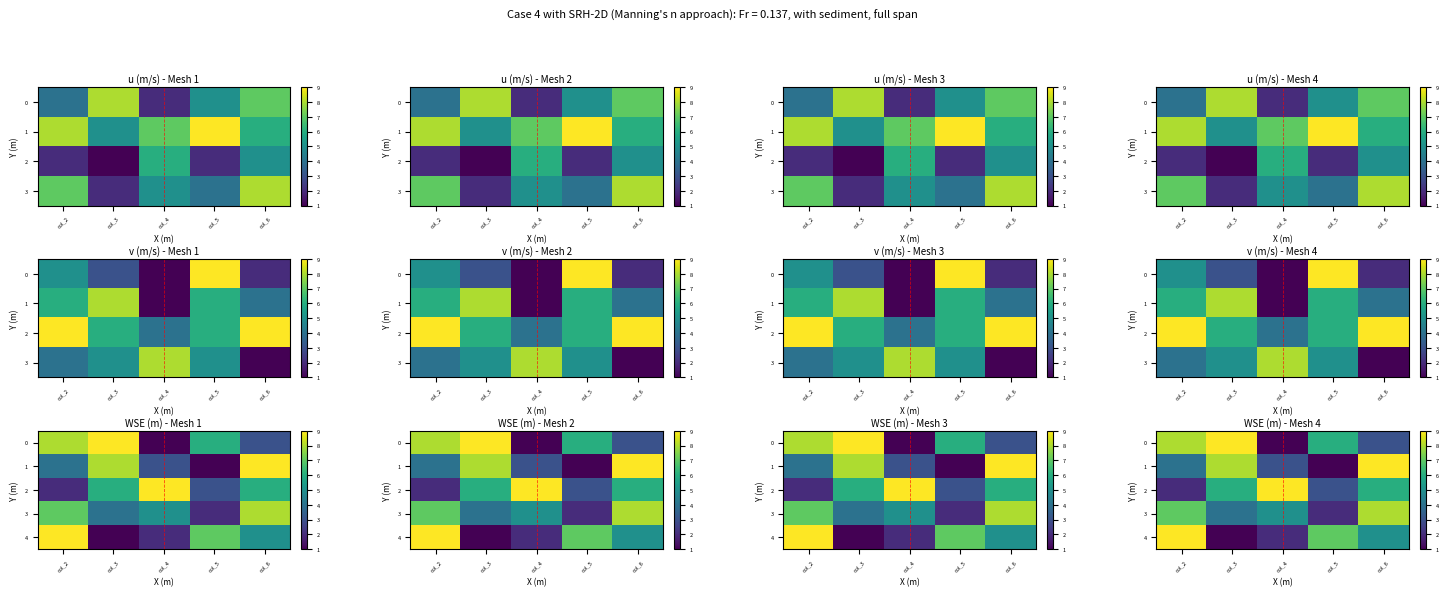

At which category does the chart reach its minimum across all series?

col_4